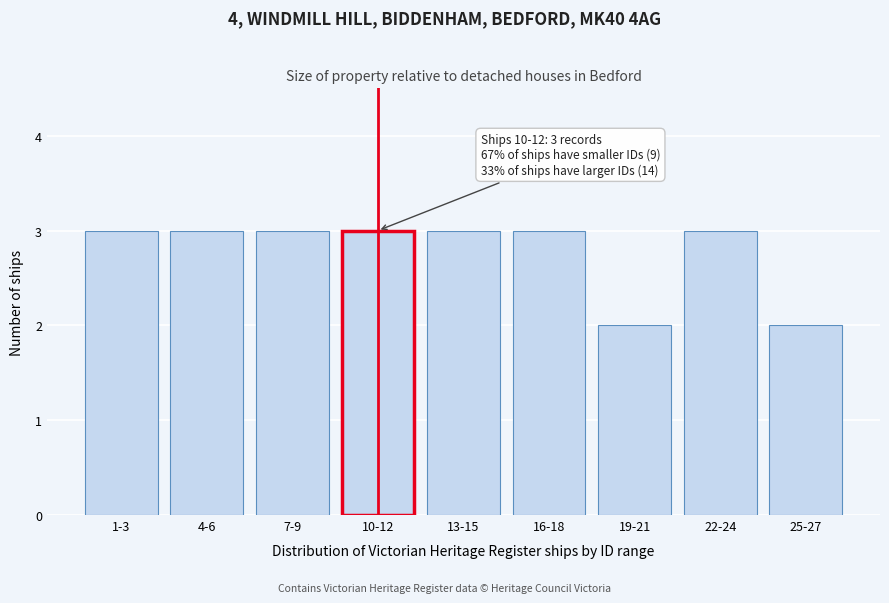

Reading left to right, list all the values displayed in this chart.

1-3=3	4-6=3	7-9=3	10-12=3	13-15=3	16-18=3	19-21=2	22-24=3	25-27=2